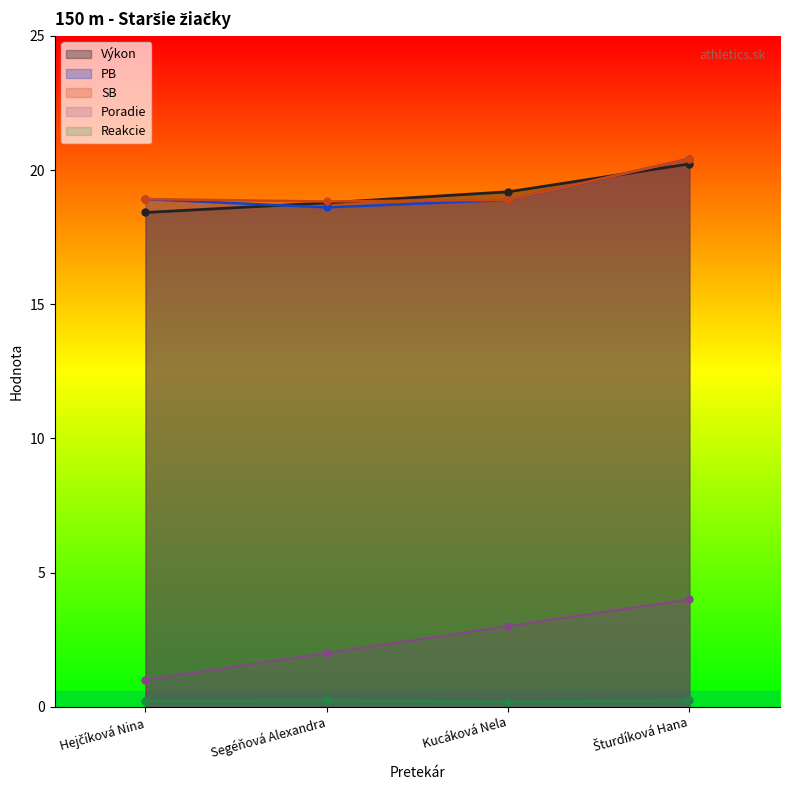

Which series has the largest total across all categories?

SB